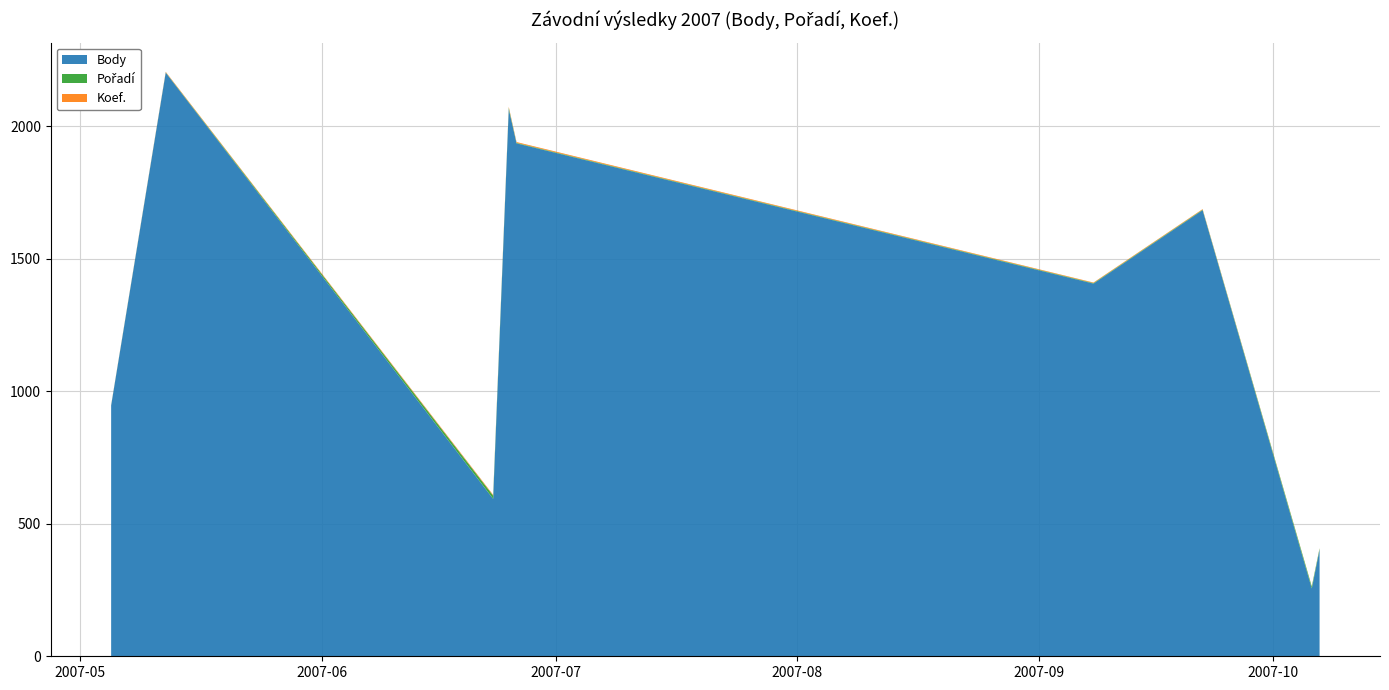

Reading left to right, transcribe all the data shown in this chart.

Body: 946	2202	594	2064	1935	1406	1683	256	402
Pořadí: 1	1	12	5	2	2	2	7	5
Koef.: 1	2	3	4	3	2	2	1	1